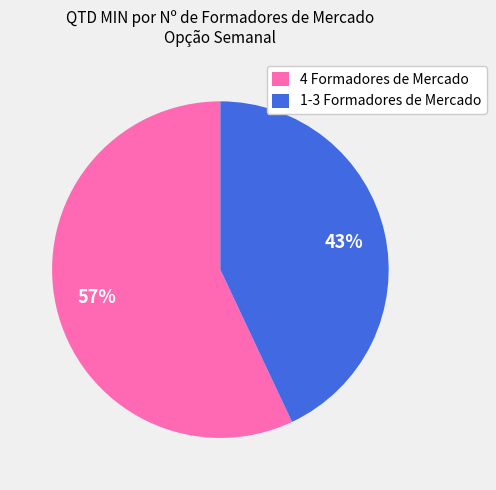

Is there a majority slice in this chart?

Yes